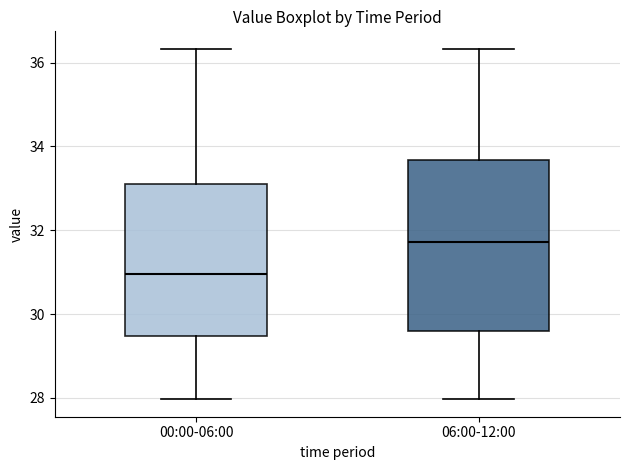

Reading left to right, transcribe this box plot: for each box, give where its median line is, the range the box spans, and where its two whiskers end, as read against the y-axis. The values are not printed on the chart, so give them approximately, as read against the axis.

00:00-06:00: median 31.0, box 29.4 to 33.2, whiskers 28.0 to 36.4
06:00-12:00: median 31.8, box 29.6 to 33.6, whiskers 28.0 to 36.4